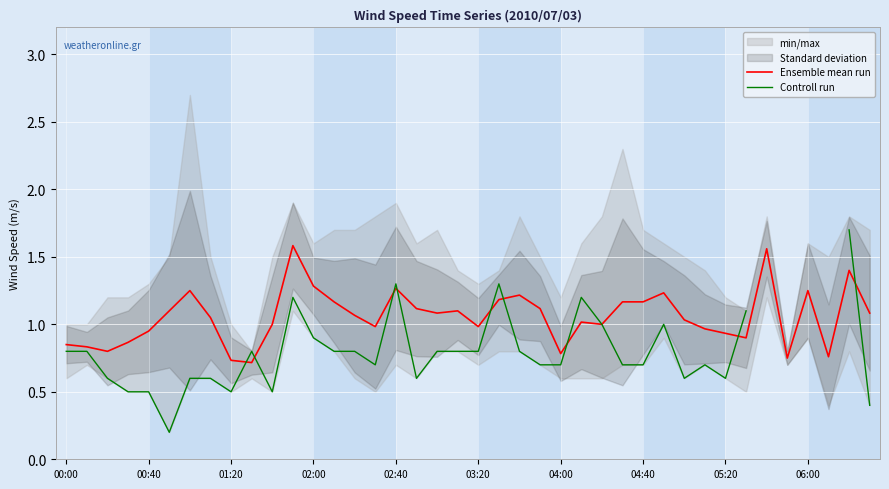

What is the total value across all series at 03:20?

1.8